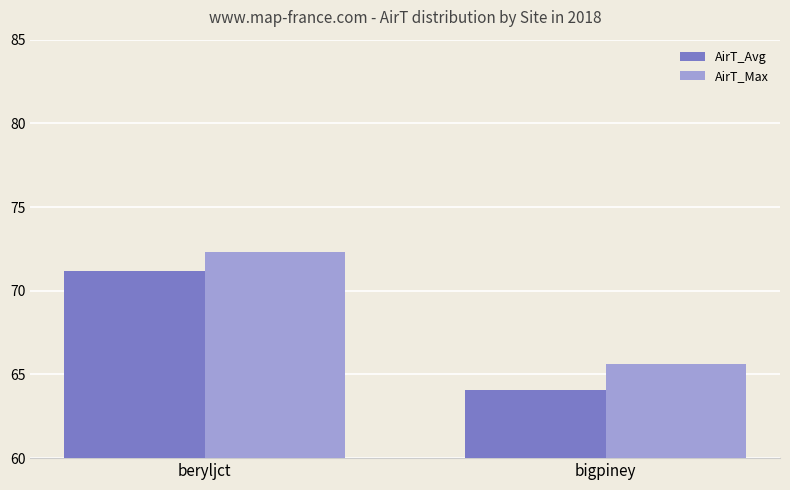

At which label does AirT_Avg first exceed 71?

beryljct